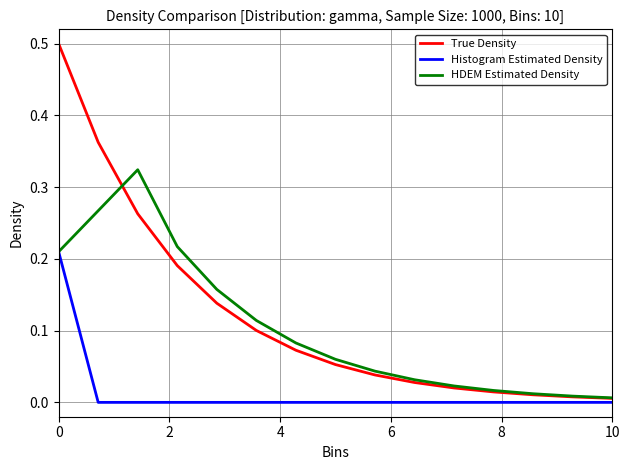

Which series has the widest spread of values?

True Density